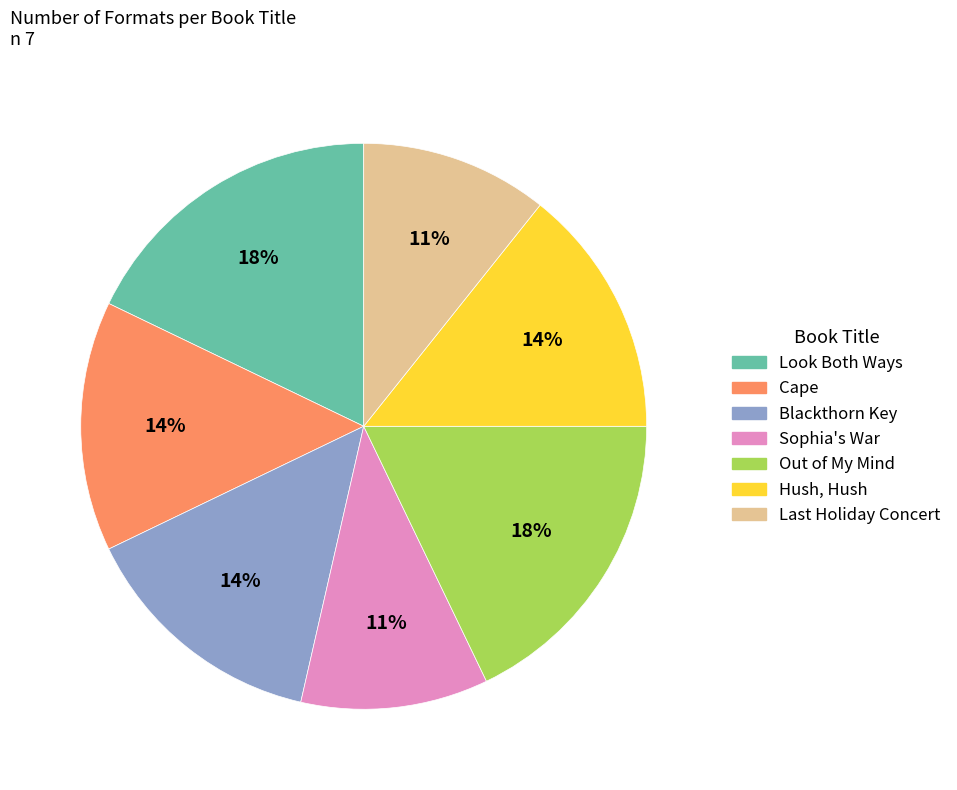

Is there a majority slice in this chart?

No